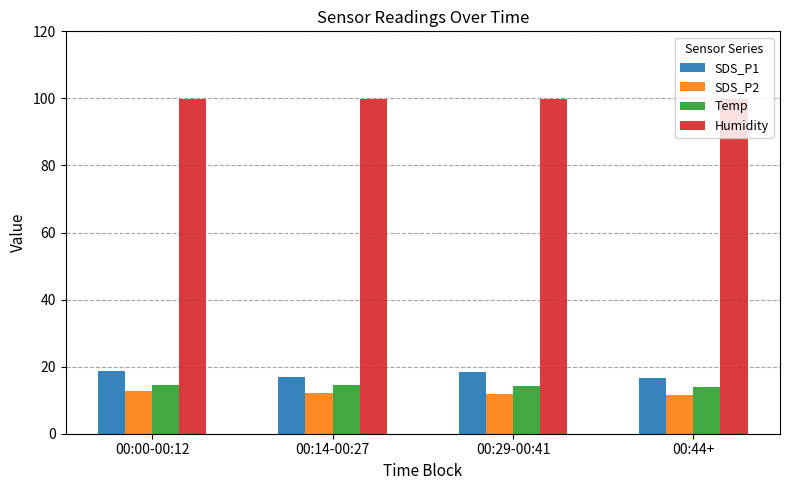

What is the difference between the Temp values at 00:29-00:41 and 00:14-00:27?

0.2